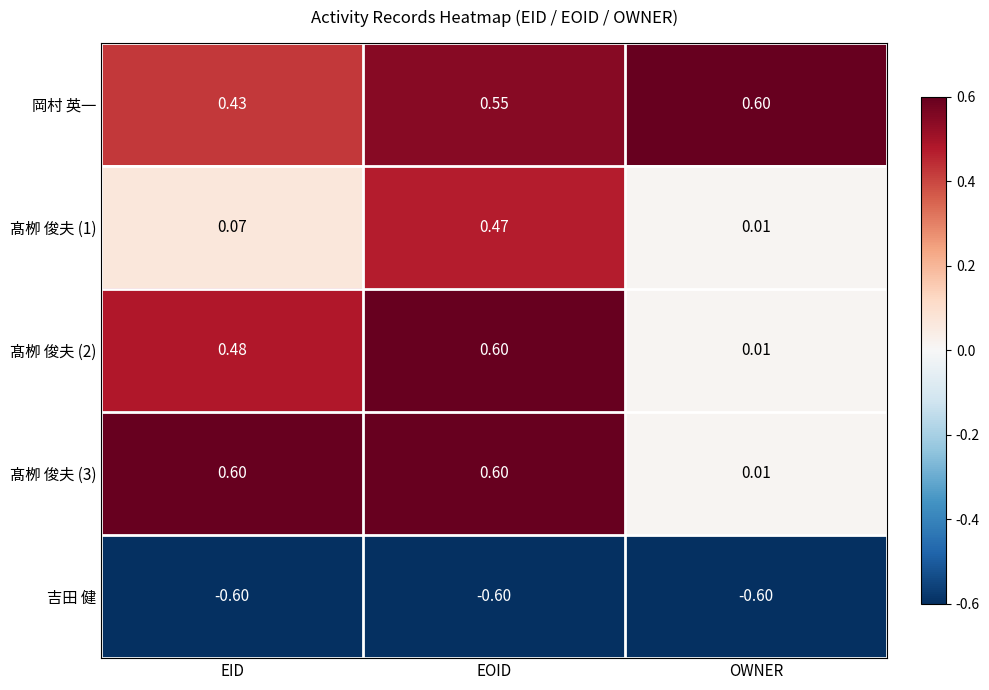

Where is 髙栁 俊夫 (3) nearest to the value 0?

OWNER